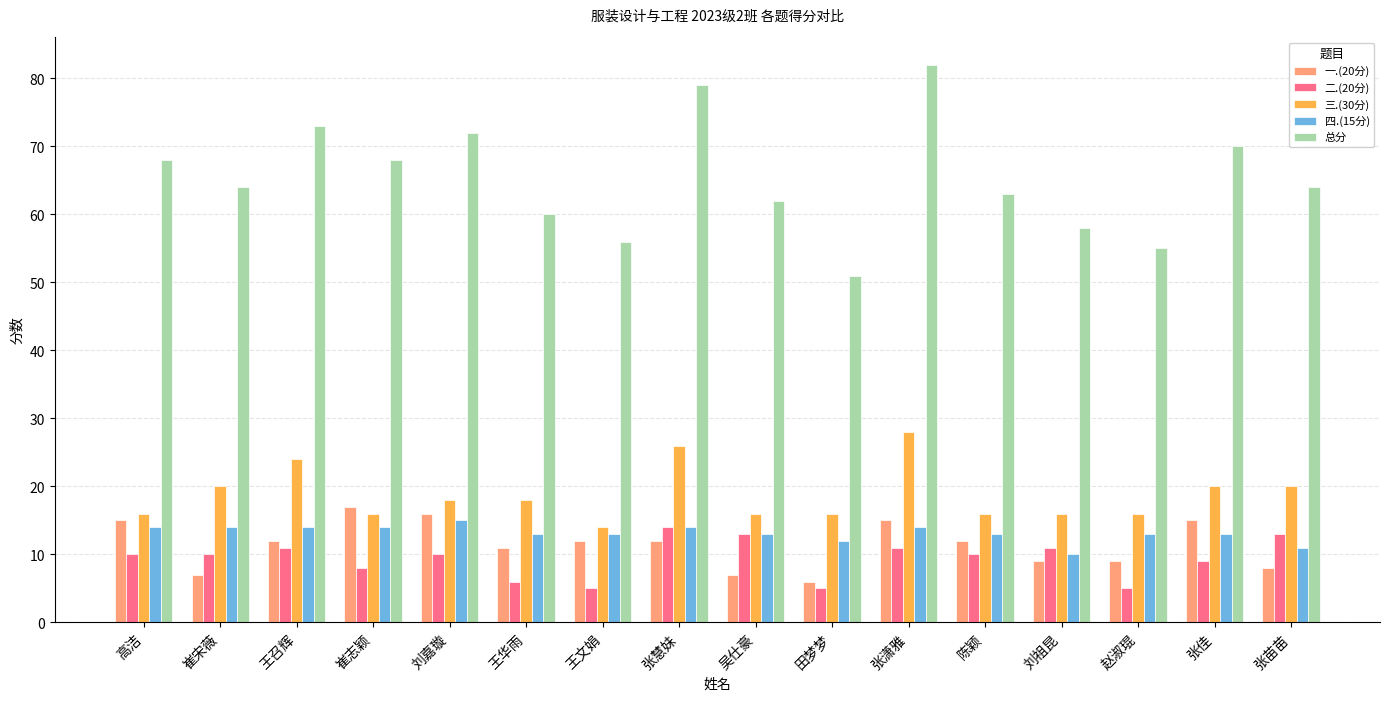

Is the value of 总分 at 刘嘉璇 greater than the value of 二.(20分) at 张慧妹?

Yes